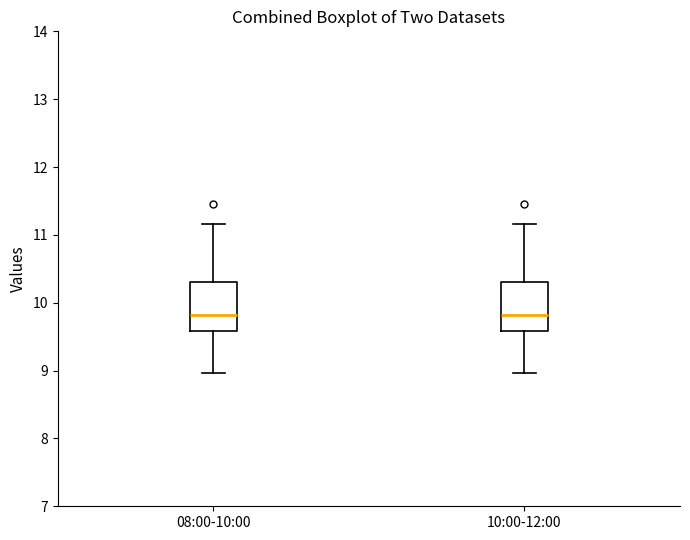

Reading left to right, read every box against the y-axis: the position of its median line, the range the box covers, and the ends of its whiskers. The values are not printed on the chart, so give them approximately, as read against the axis.

08:00-10:00: median 9.8, box 9.6 to 10.3, whiskers 9.0 to 11.2
10:00-12:00: median 9.8, box 9.6 to 10.3, whiskers 9.0 to 11.2